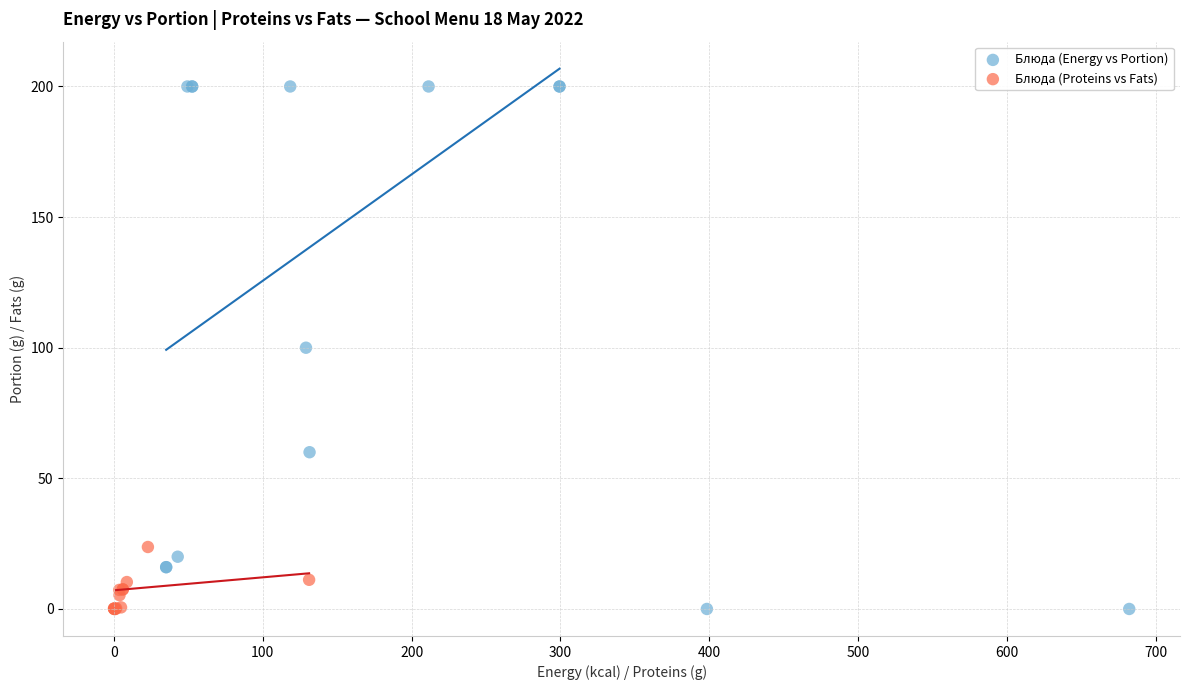

Which series has the largest Y range (max minus min)?

Блюда (Energy vs Portion)